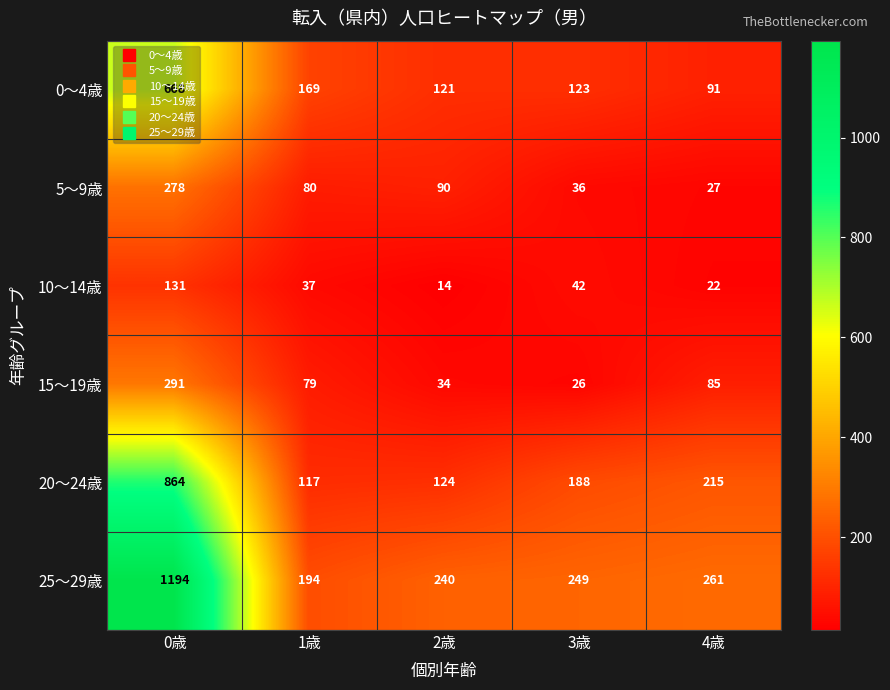

At which category is the sum across all series the highest?

0歳